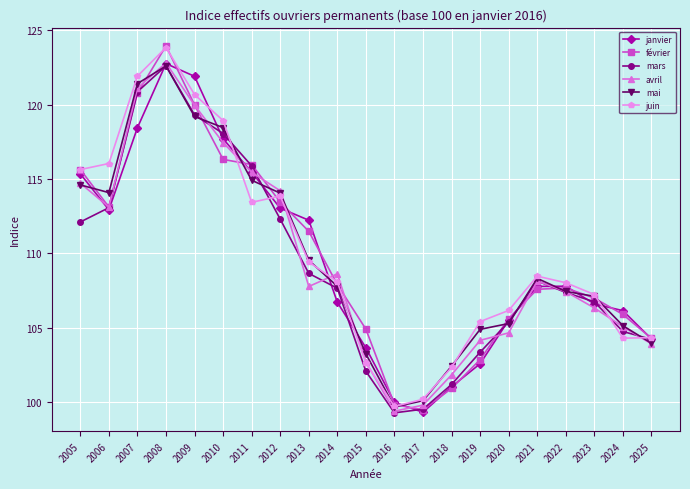

Which series has the largest range (max minus min)?

février